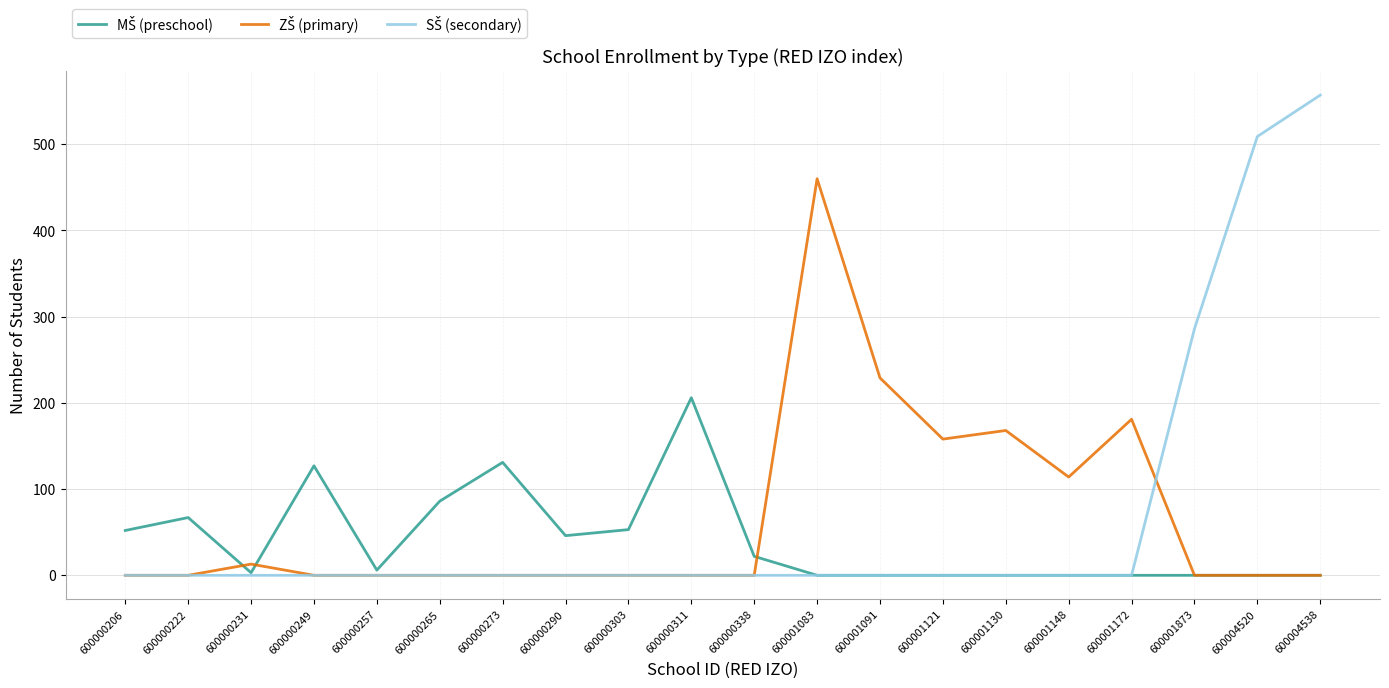

At which category does the chart reach its peak across all series?

600004538